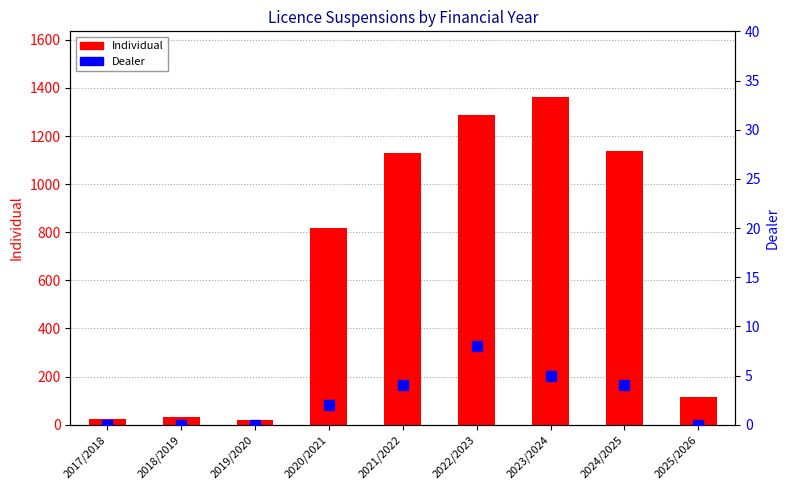

Is the value of Individual at 2023/2024 greater than the value of Dealer at 2022/2023?

Yes